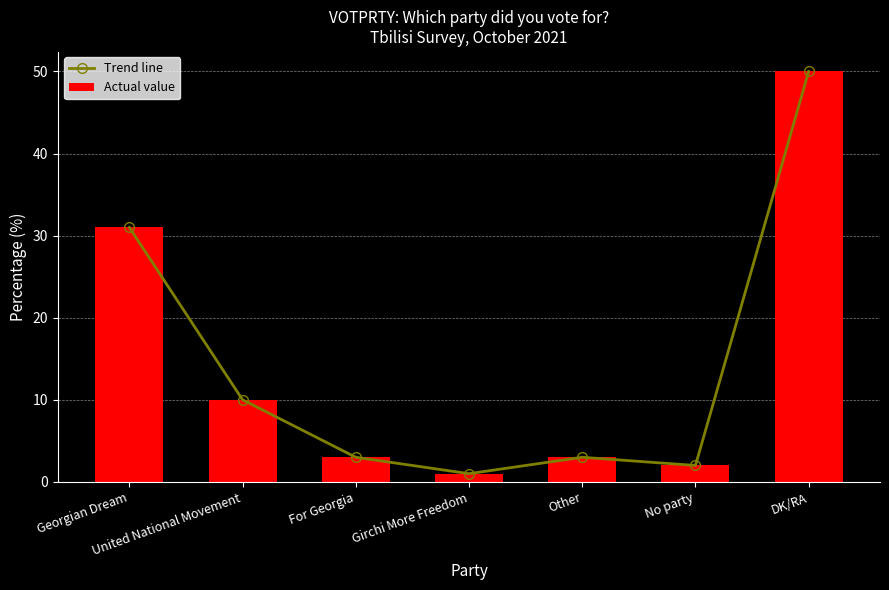

Which category has the lowest value in the Trend line series?

Girchi More Freedom